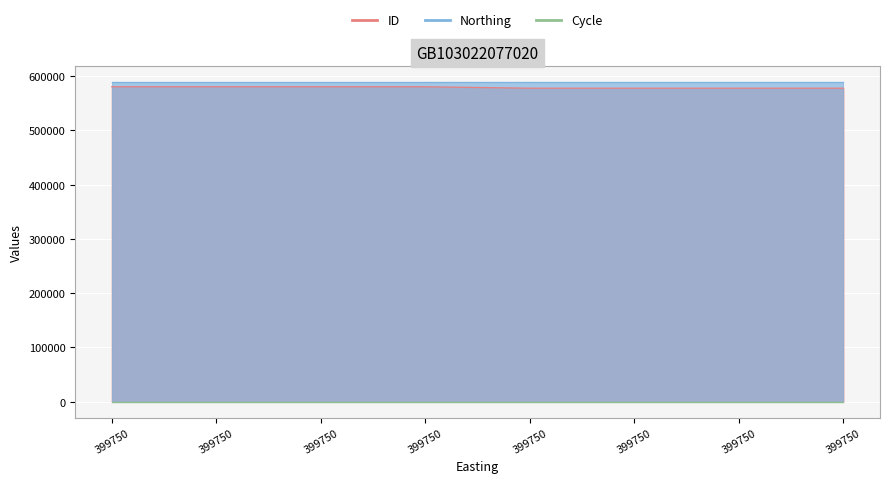

Which series changed the most between 399750 and 399750?

ID